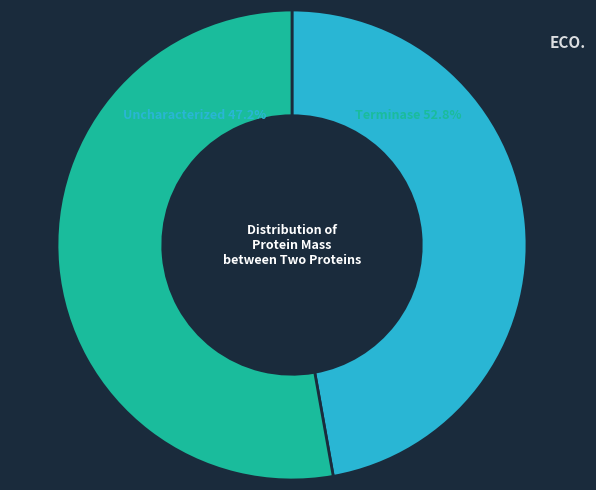

Combined, what portion of the pie is A0A4D6BBP1 Terminase and A0A4D6BAS8 Uncharacterized protein?

100.0%